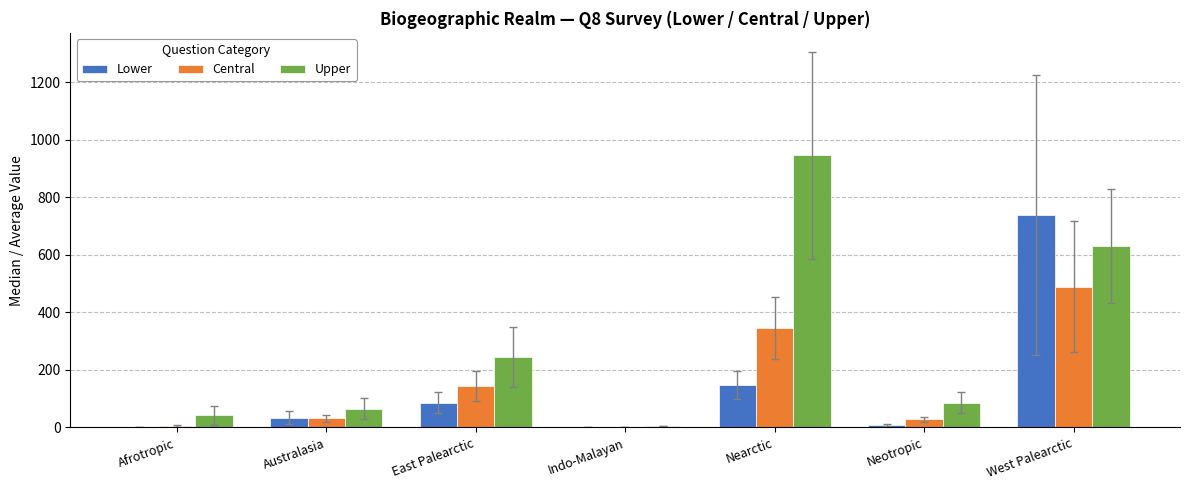

Where is Lower nearest to the value 369?

Nearctic